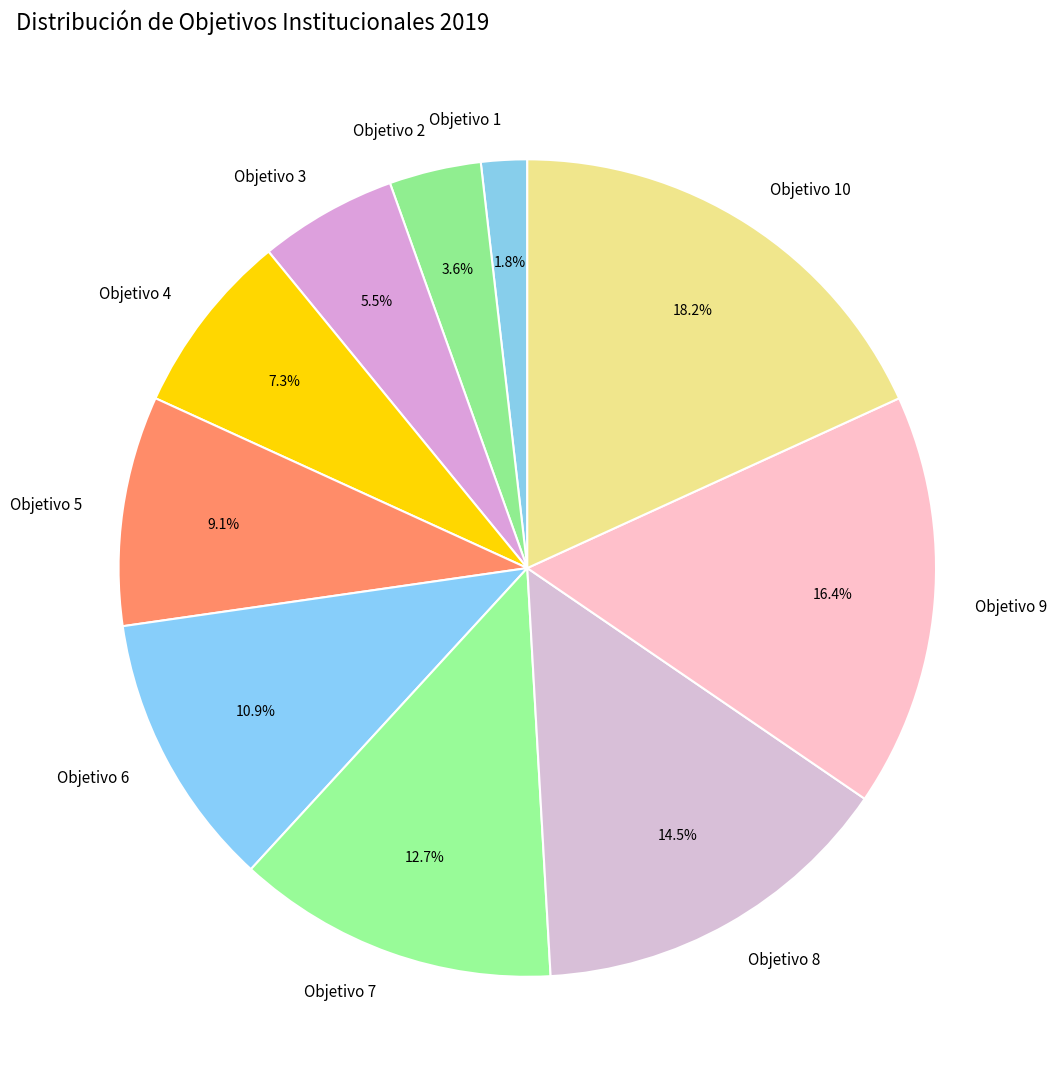

To the nearest percent, what is the difference between the Objetivo 4 and Objetivo 5 slice percentages?

2%